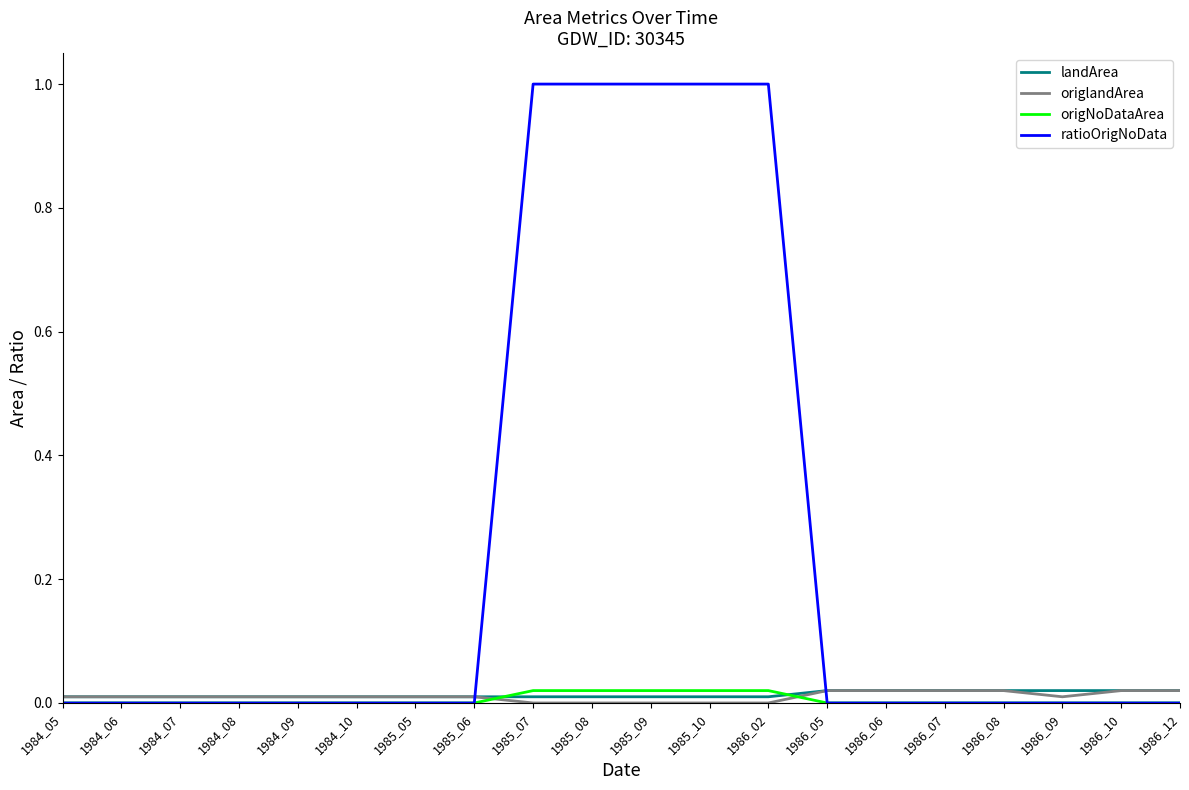

Which series has the largest total across all categories?

ratioOrigNoData